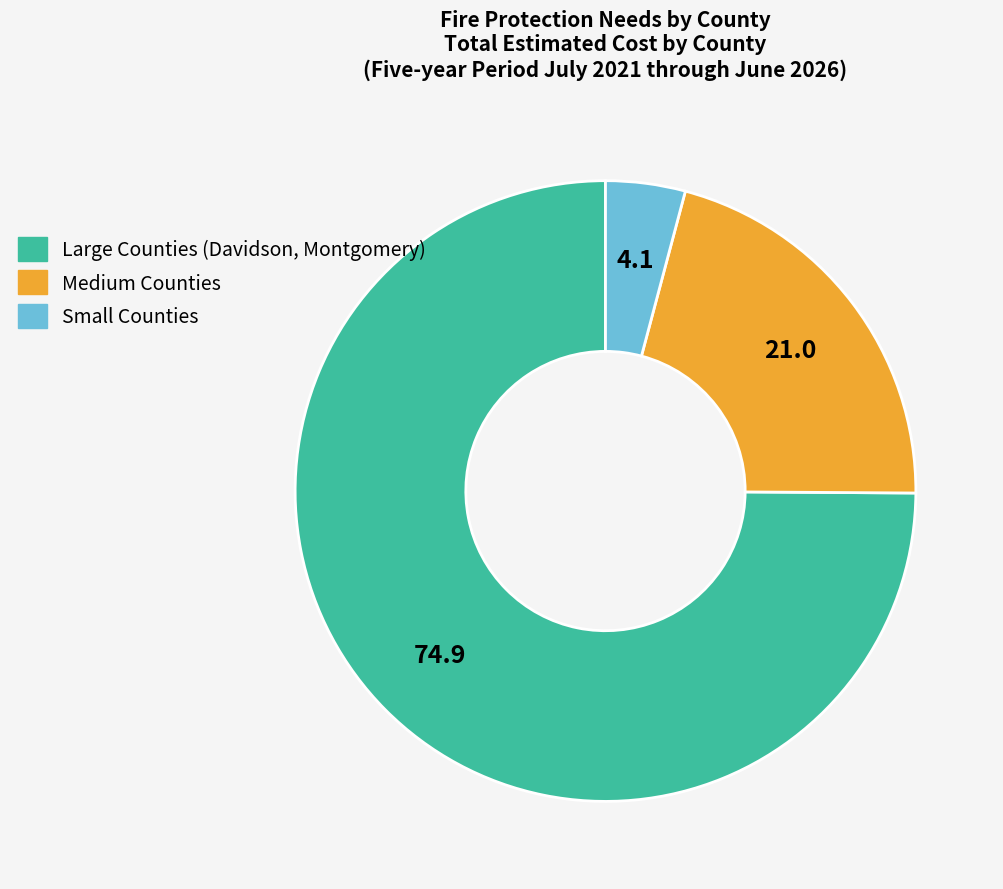

Is there a majority slice in this chart?

Yes